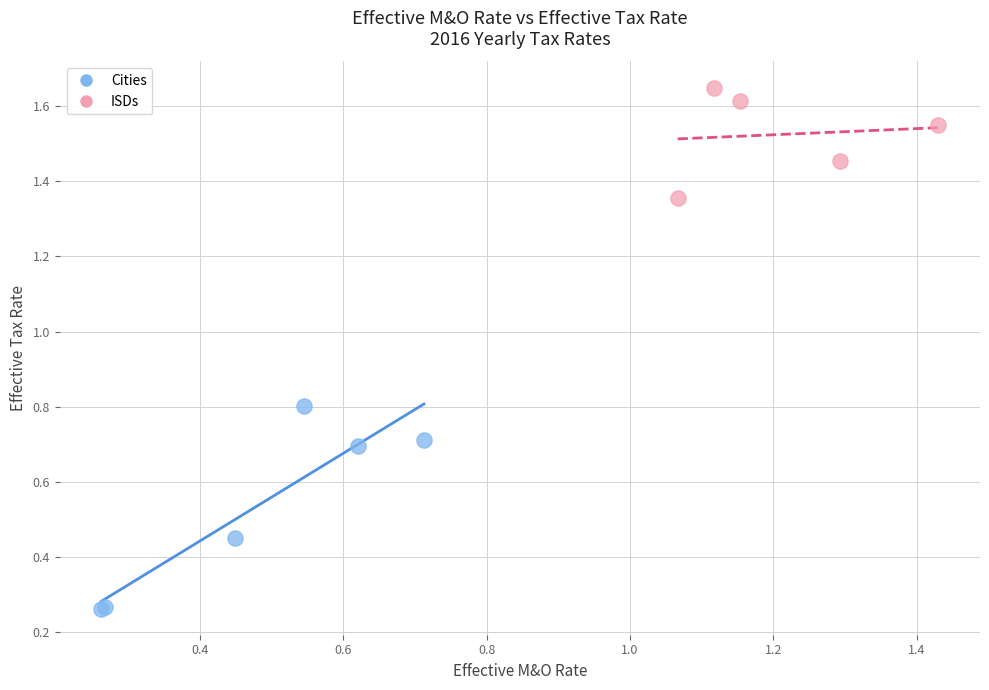

What are all the series names shown in the legend?

Cities, ISDs